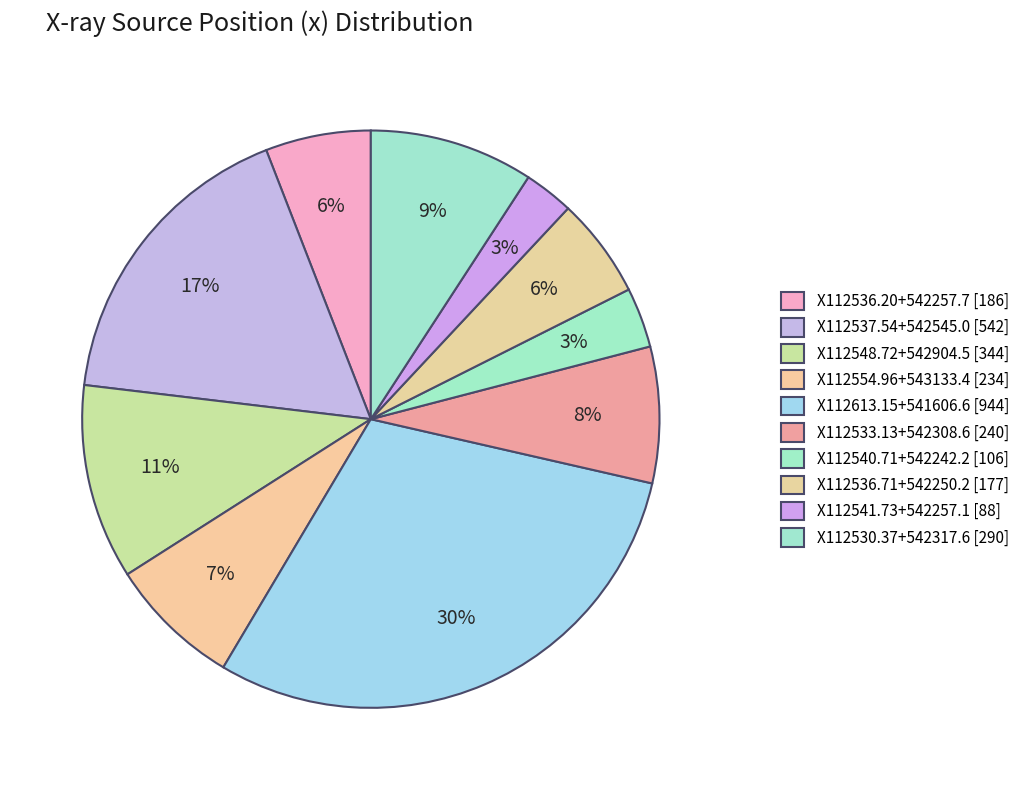

Count the number of slices in the pie.

10